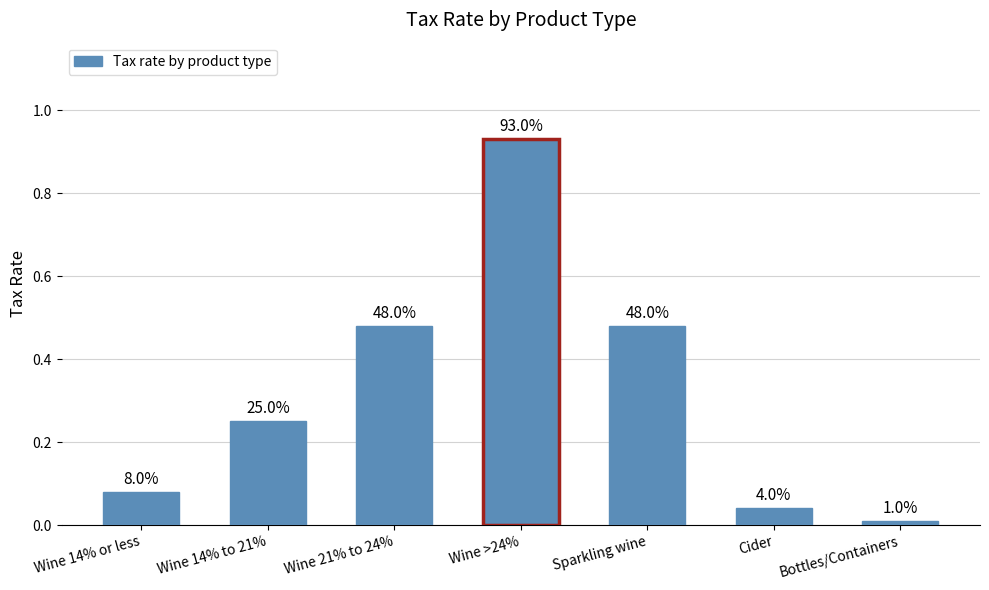

Are the bars horizontal?

No